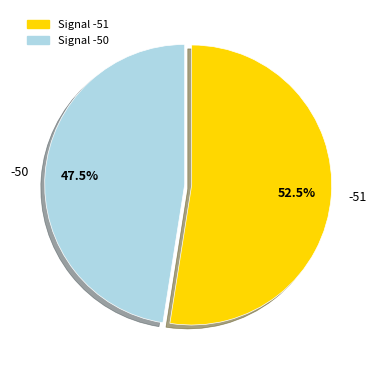

Is the sum of -50 and -51 greater than half?

Yes